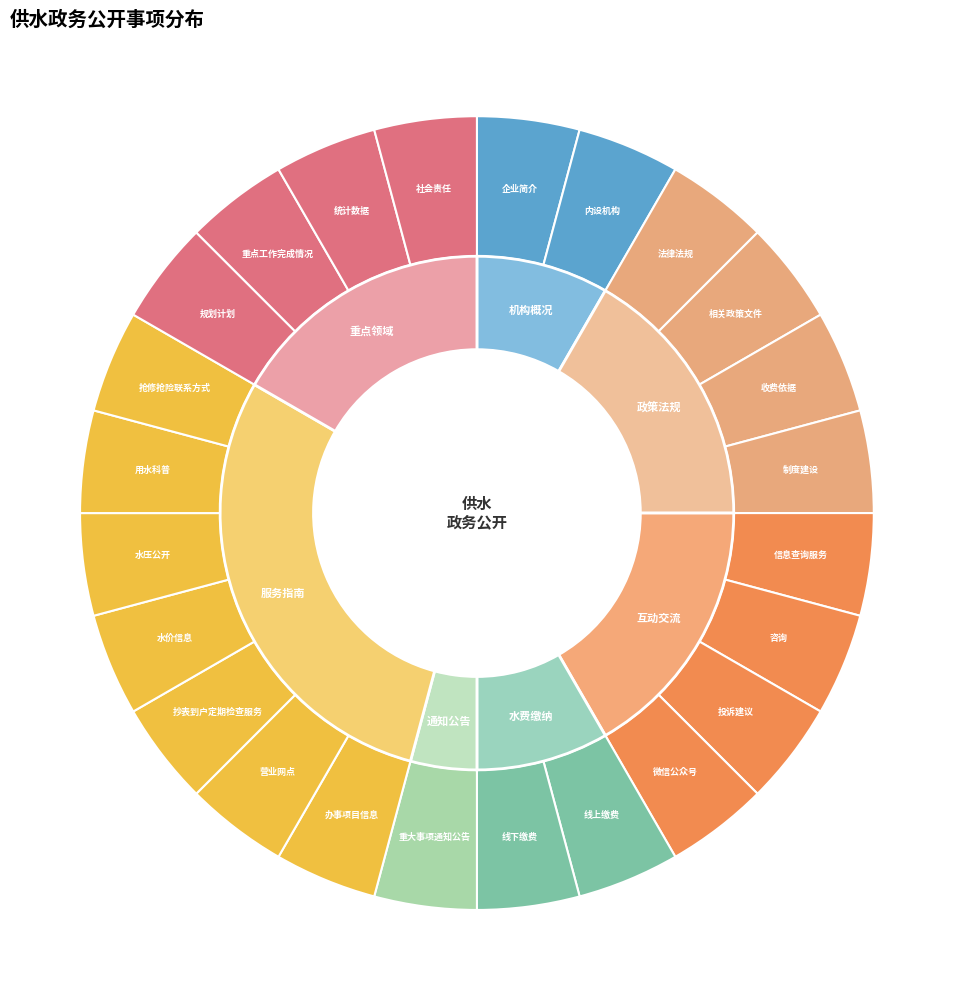

Is there a majority slice in this chart?

No